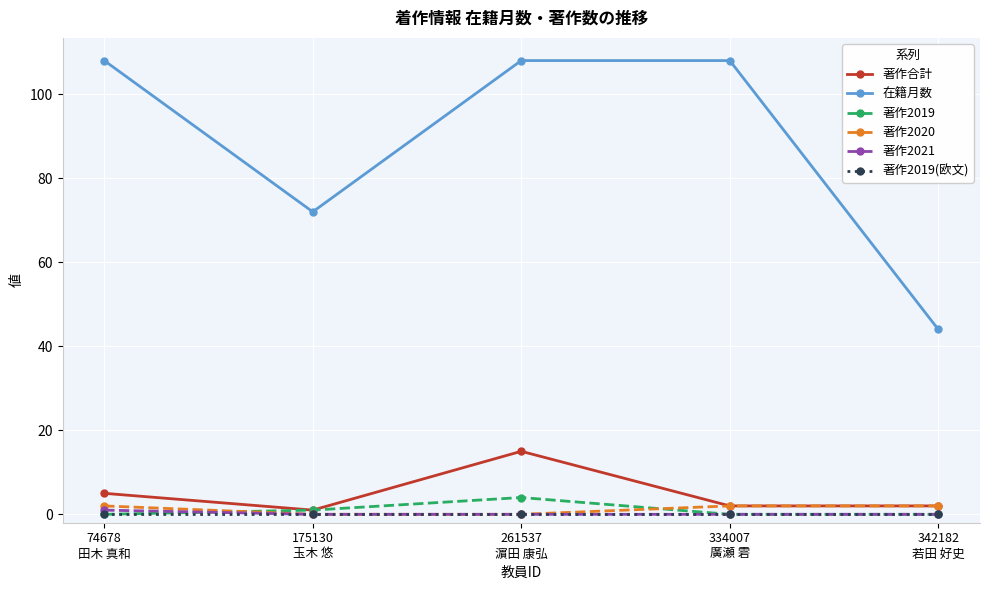

At how many categories does at least one series exceed 22?

5